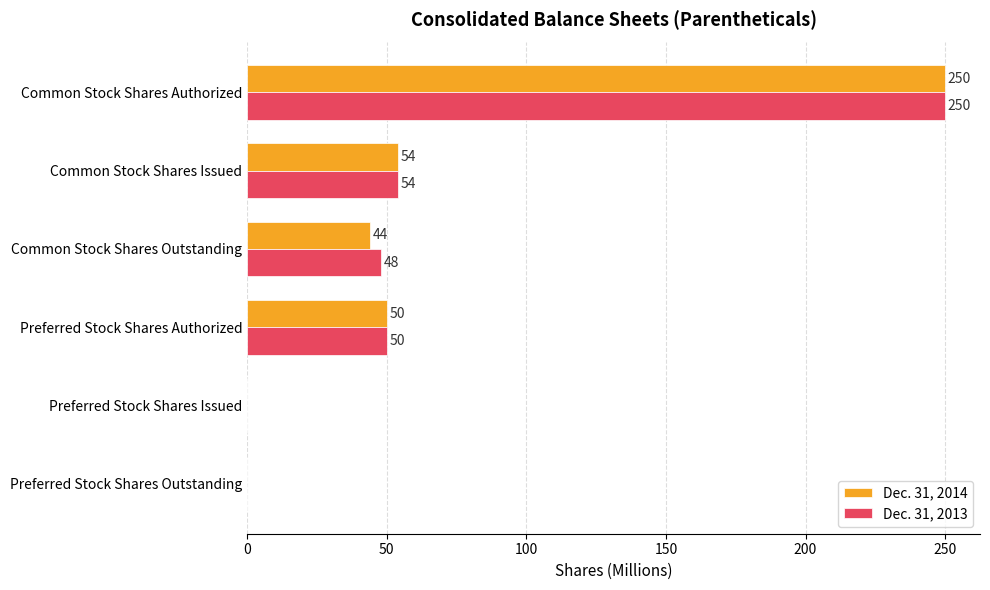

What is the maximum value for Dec. 31, 2013?

250